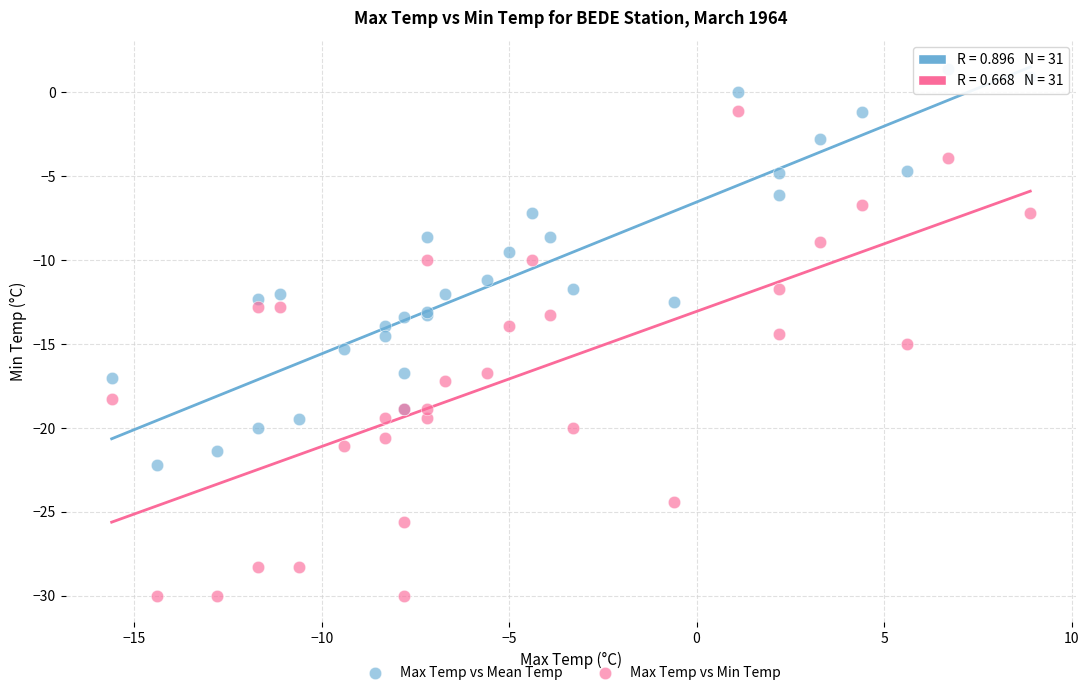

Which series contains the highest Y value?

Max Temp vs Mean Temp